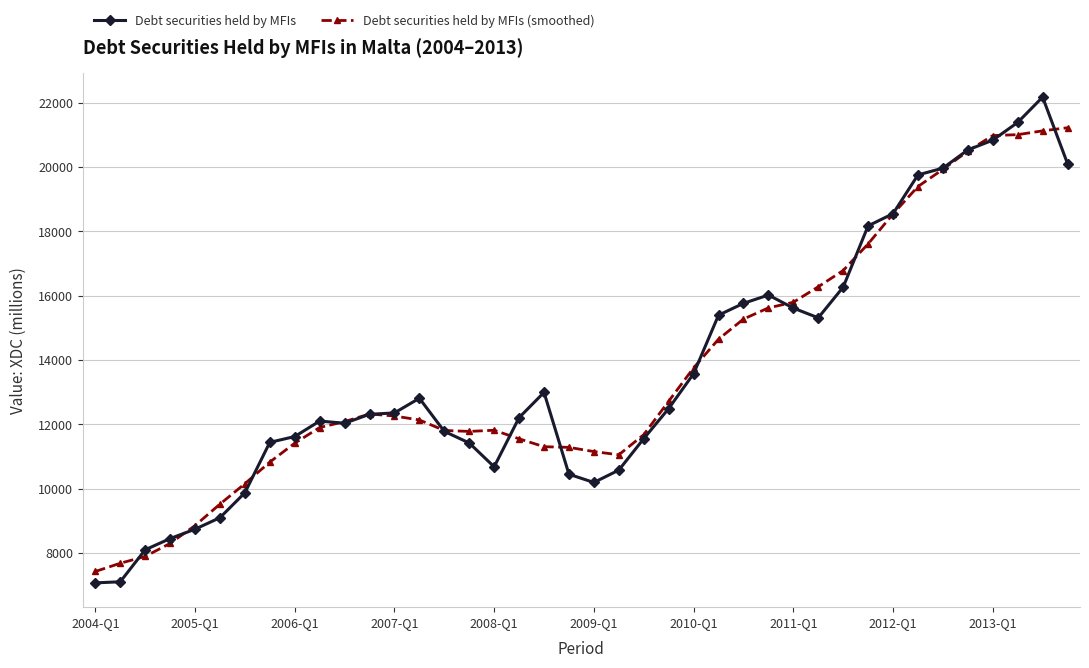

List the series in order of their peak value, highest first.

Debt securities held by MFIs, Debt securities held by MFIs (smoothed)